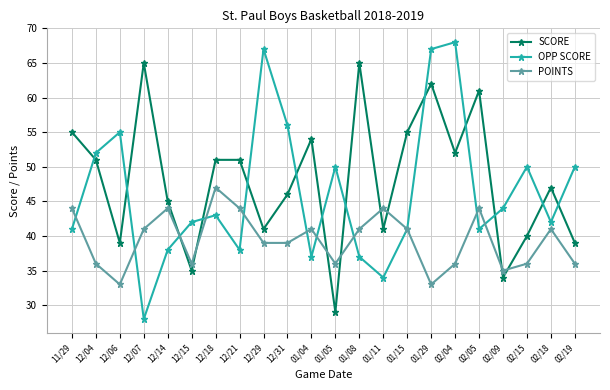

What is the difference between the highest and lowest values at 01/04?

17